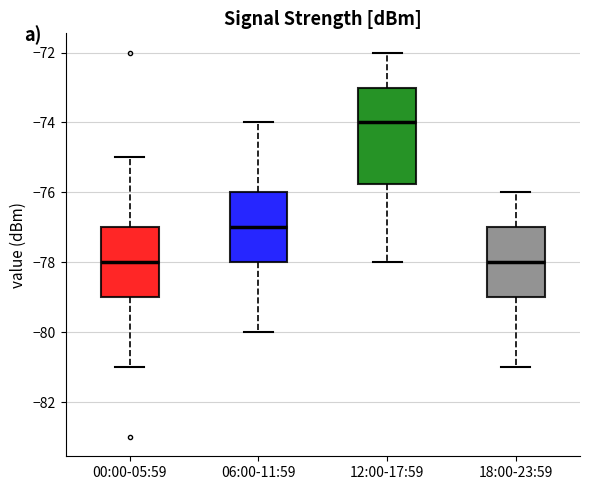

Which box's median line is the highest?

12:00-17:59